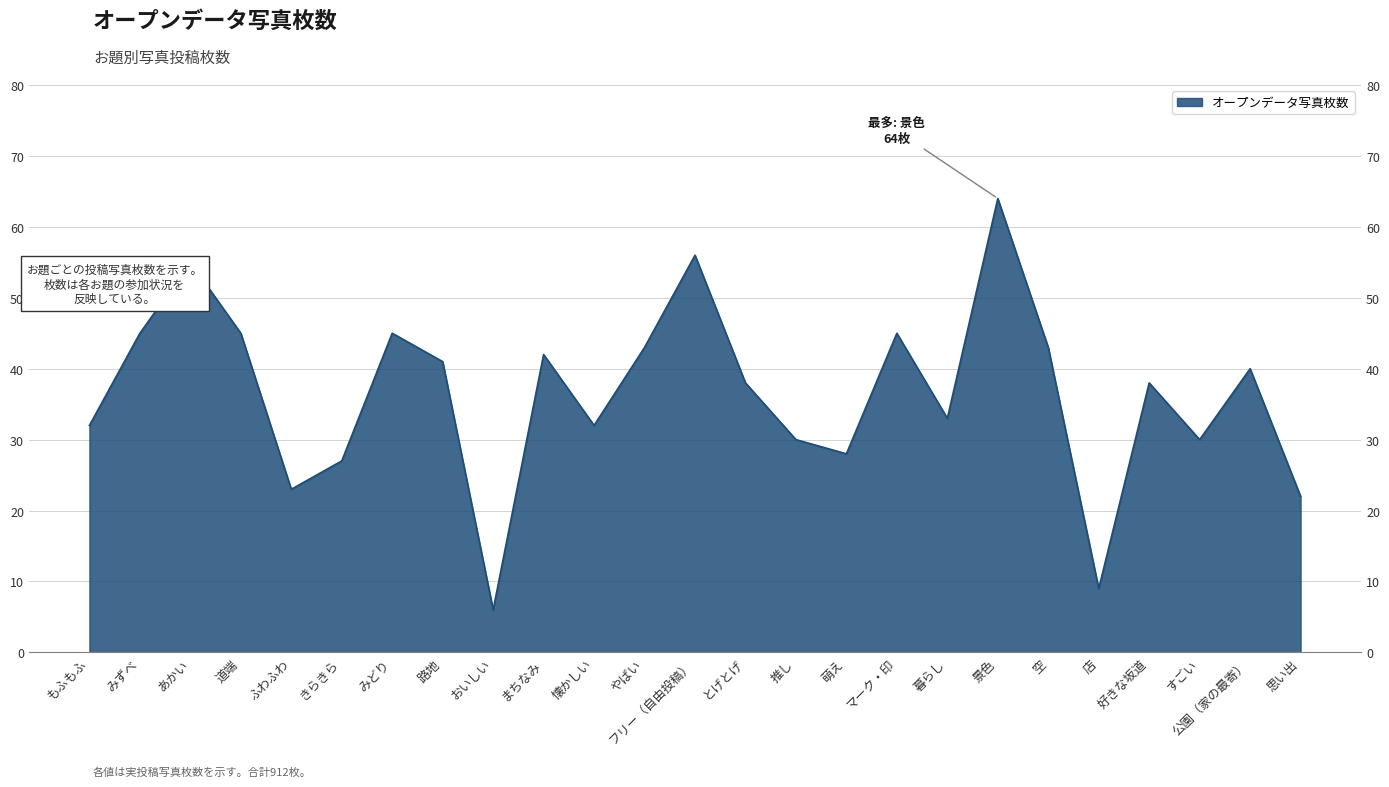

What is the sum of all values?

912